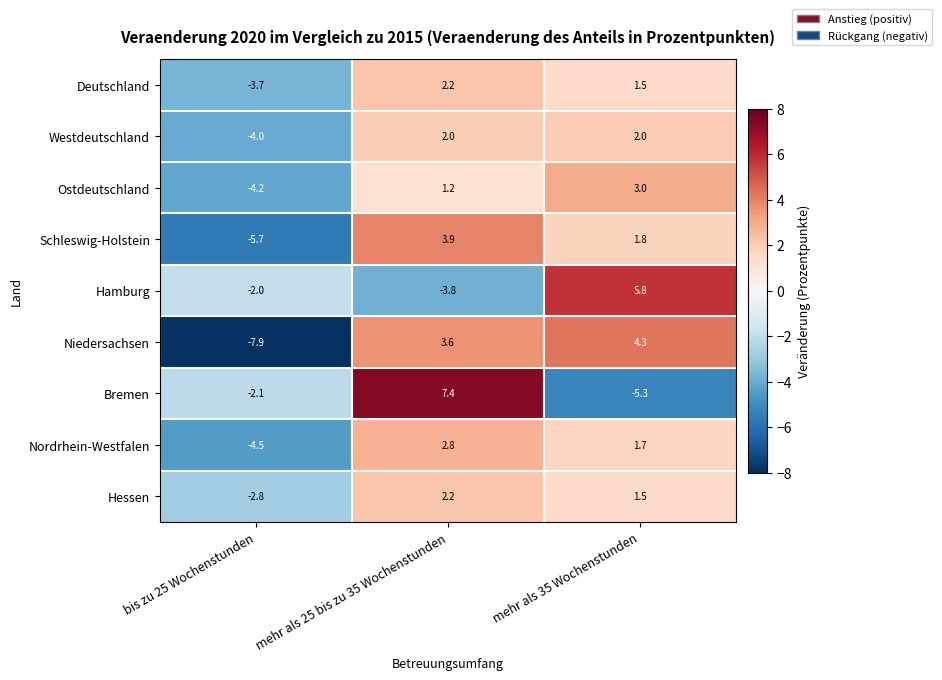

At which category is the sum across all series the highest?

mehr als 25 bis zu 35 Wochenstunden